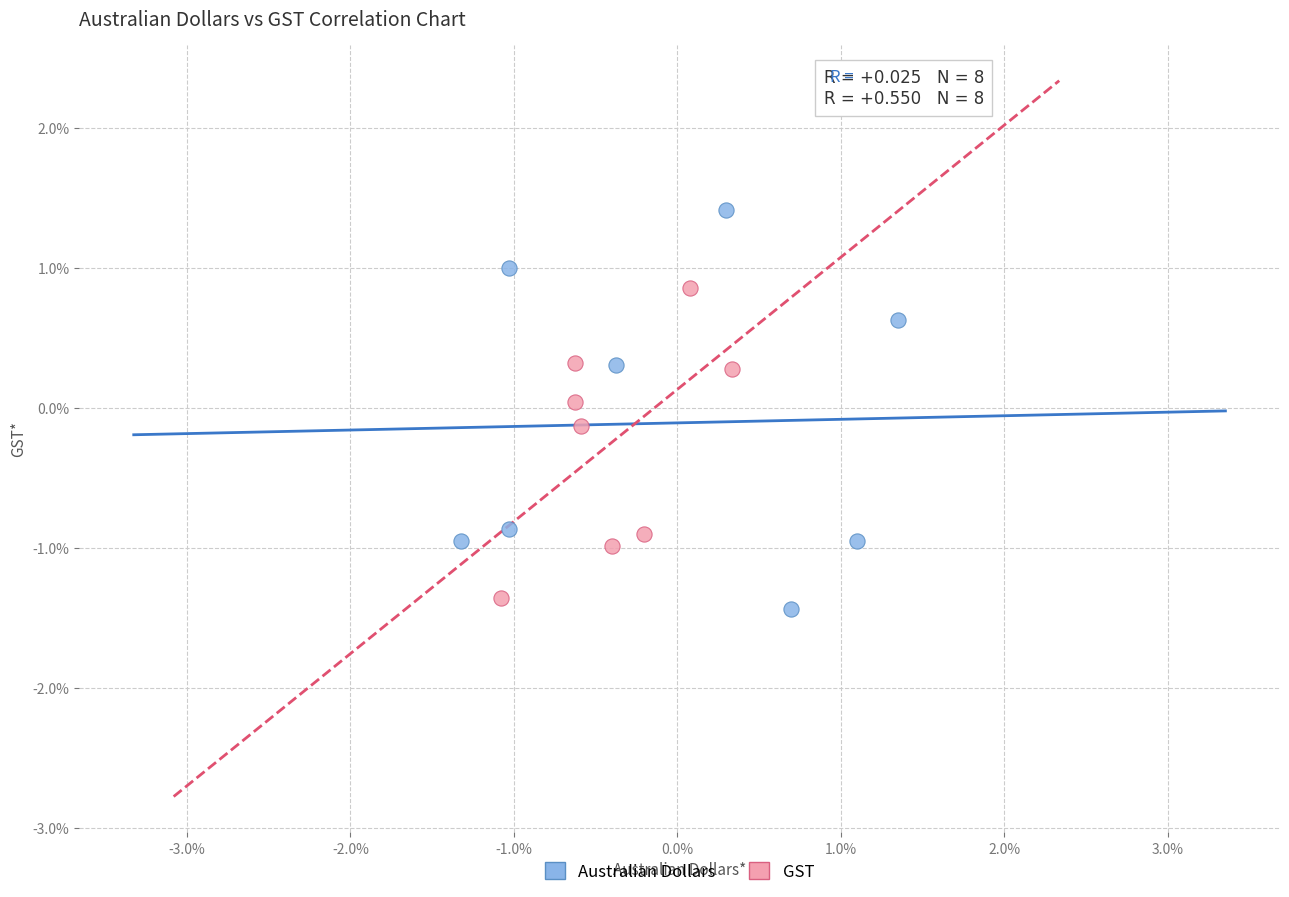

Which series reaches the maximum Y coordinate?

Australian Dollars